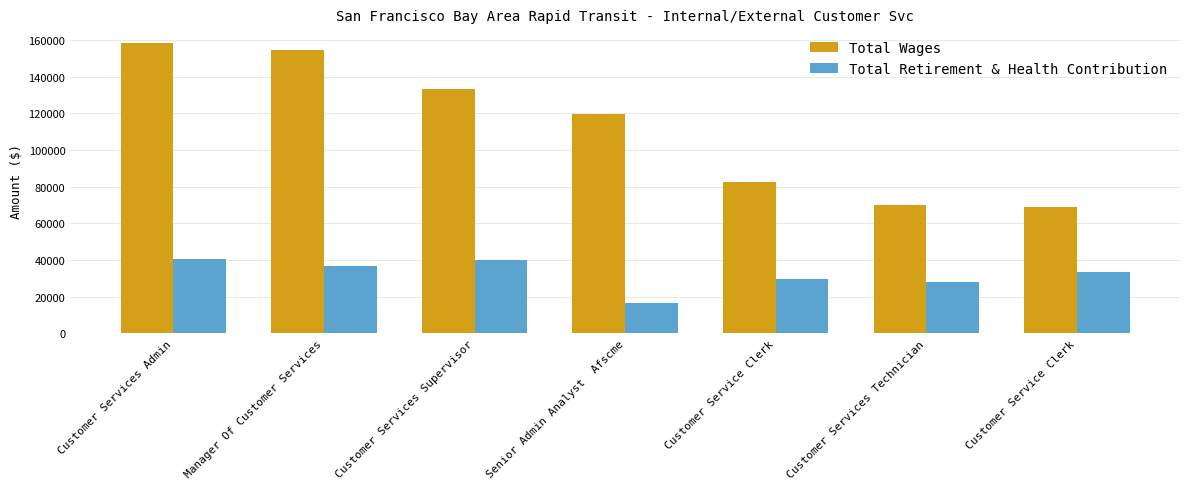

What is the label of the 7th bar from the right?

Customer Services Admin